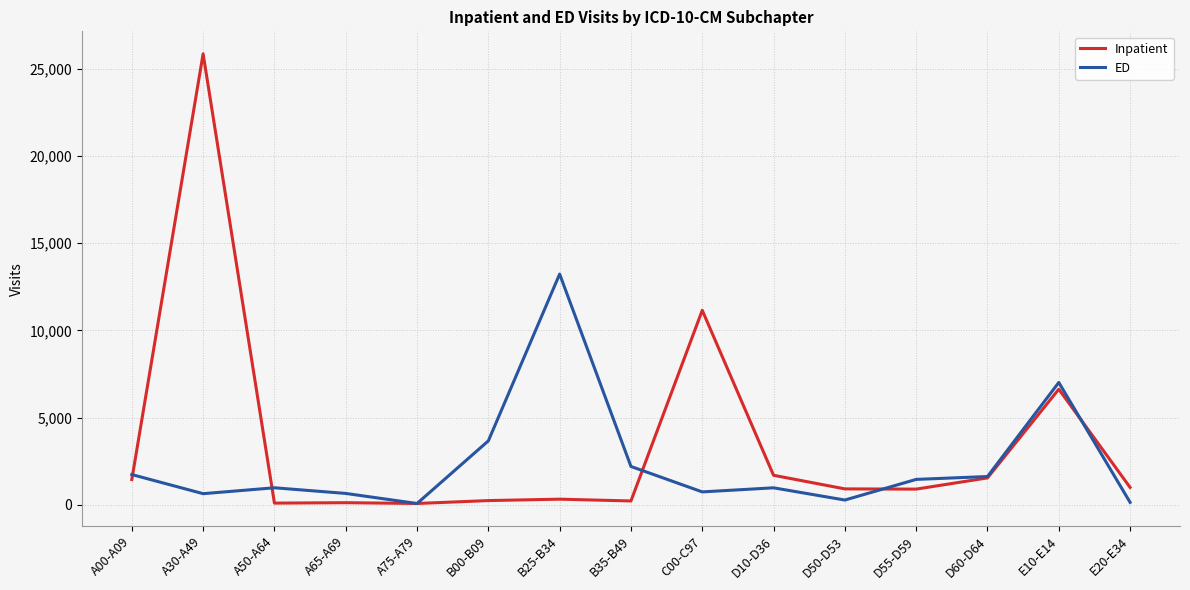

At which category does the chart reach its peak across all series?

A30-A49